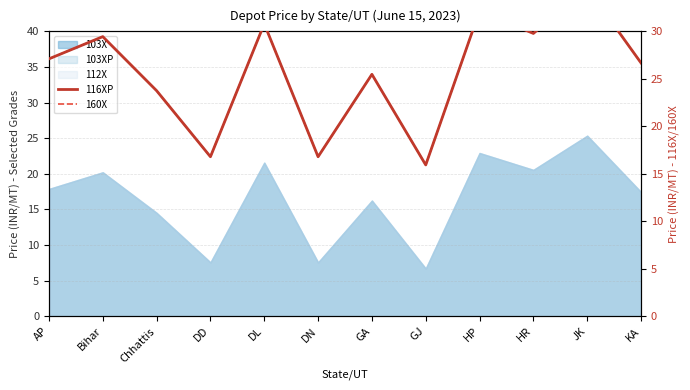

Rank the series at HR from lowest to highest value.

116XP, 160X